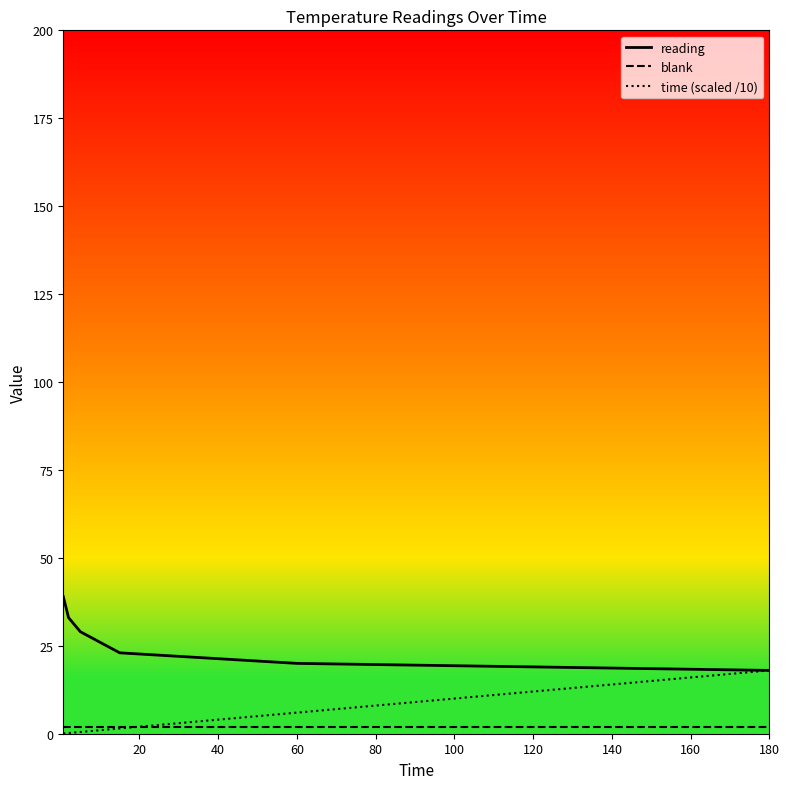

At which category does the chart reach its peak across all series?

0.66